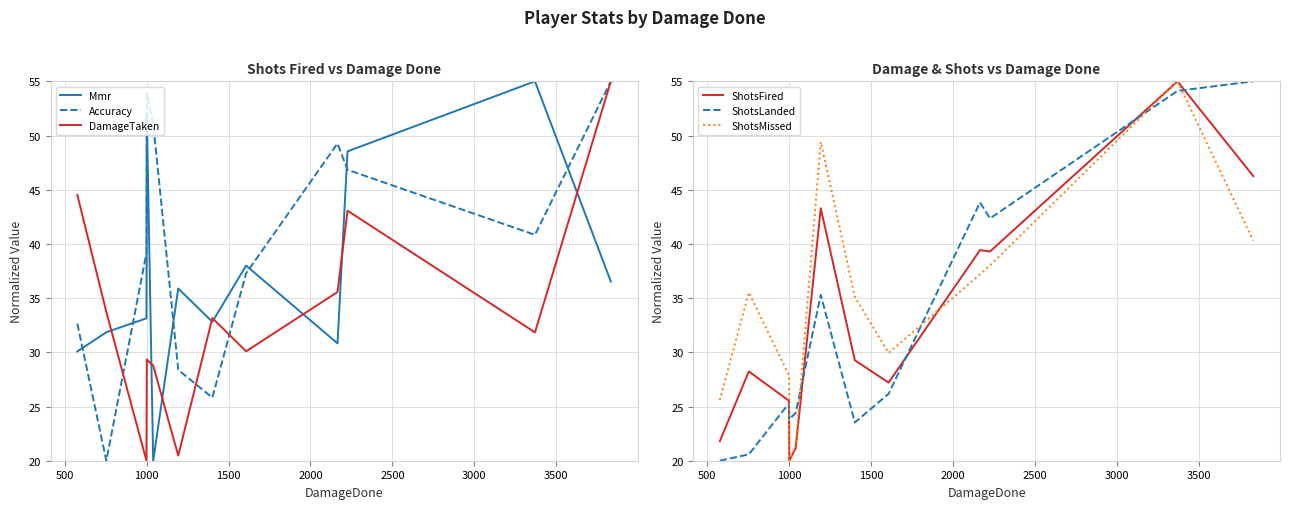

Is the value of ShotsMissed at 3500 greater than the value of ShotsFired at 1000?

Yes